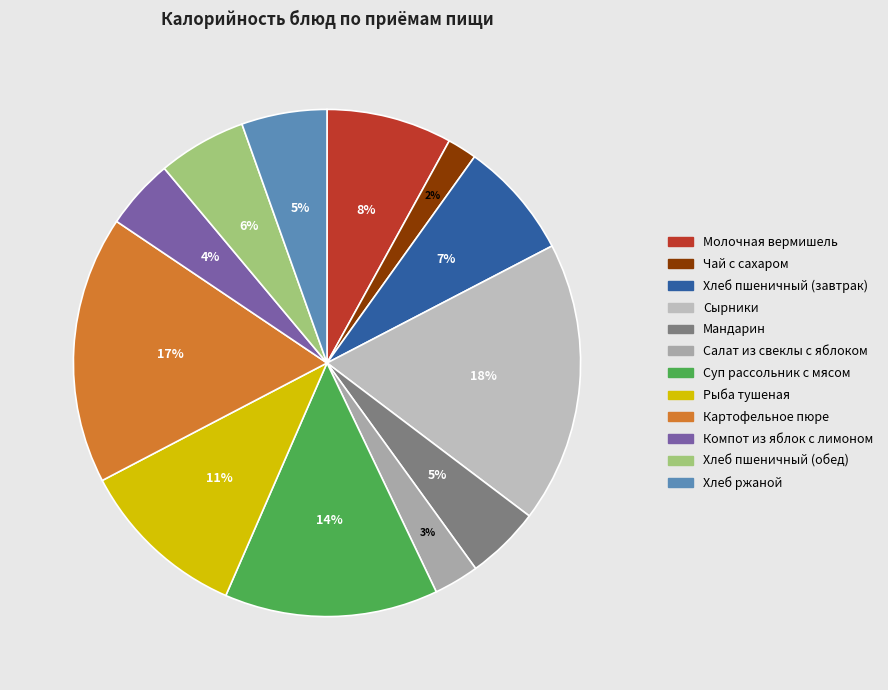

To the nearest percent, what percentage of the pie is Чай с сахаром?

2%